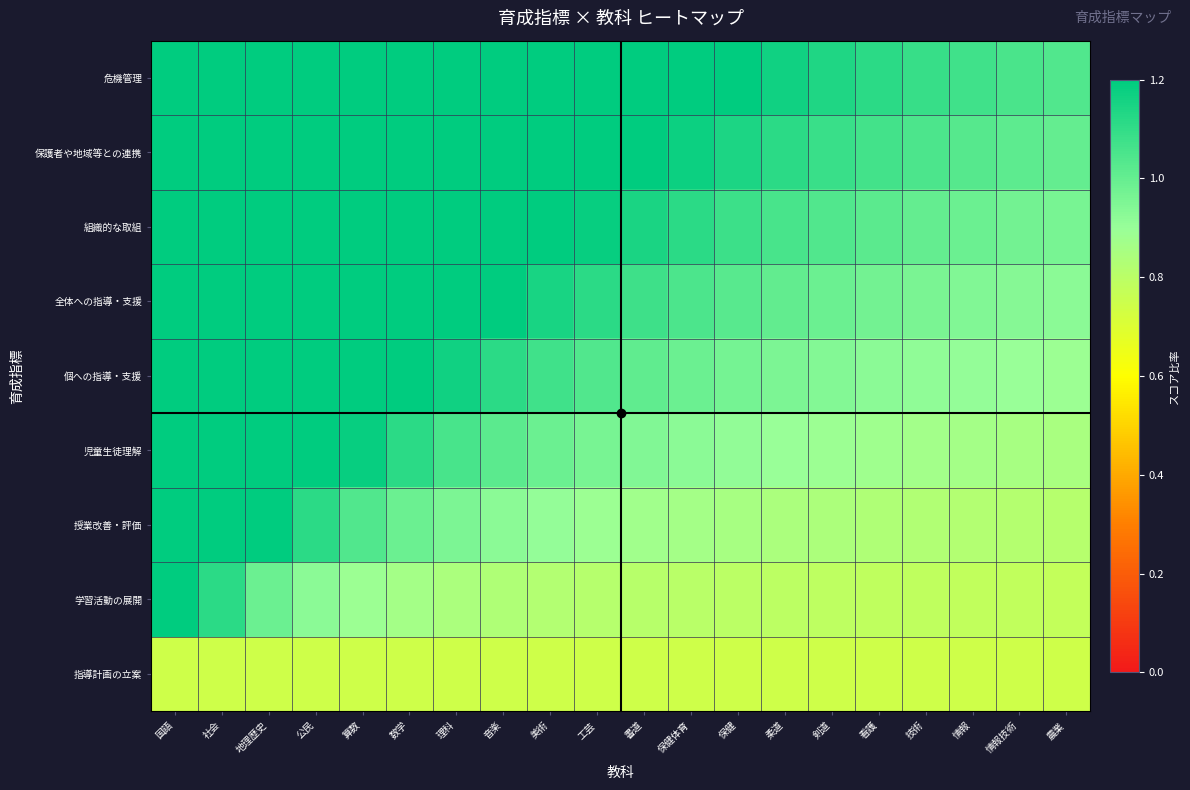

What is the spread (max minus min) of values at 柔道?

0.4